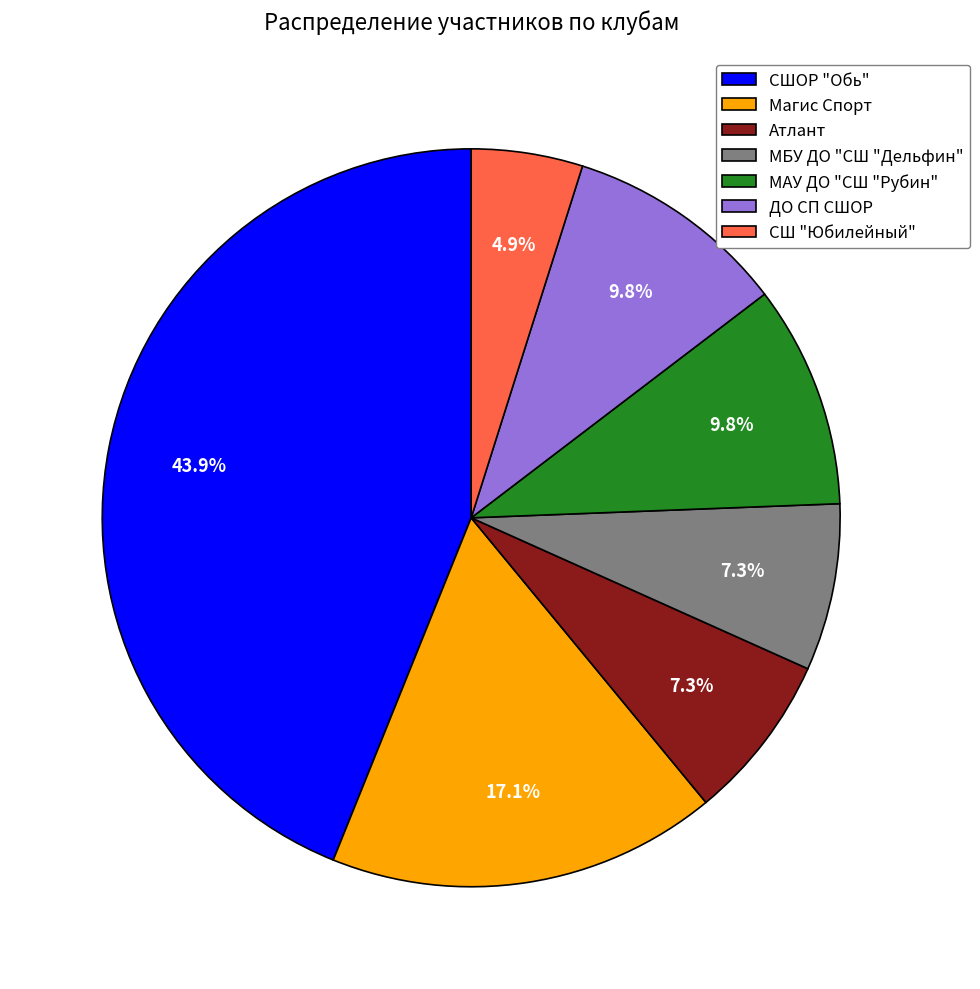

Which category has the smallest portion of the pie?

СШ "Юбилейный"